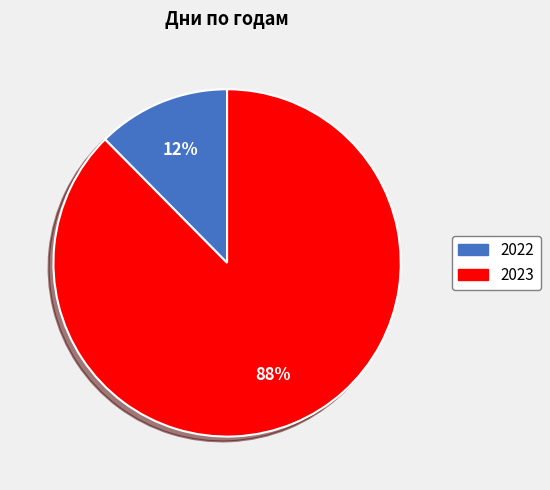

True or false: 2022 accounts for 1% of the total.

False